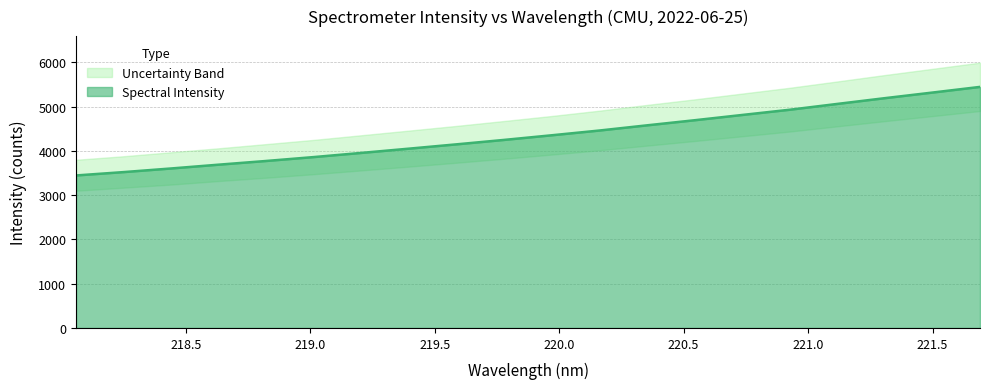

Approximately how many times larger is the value at 218.6332 compared to 219.589?

0.9